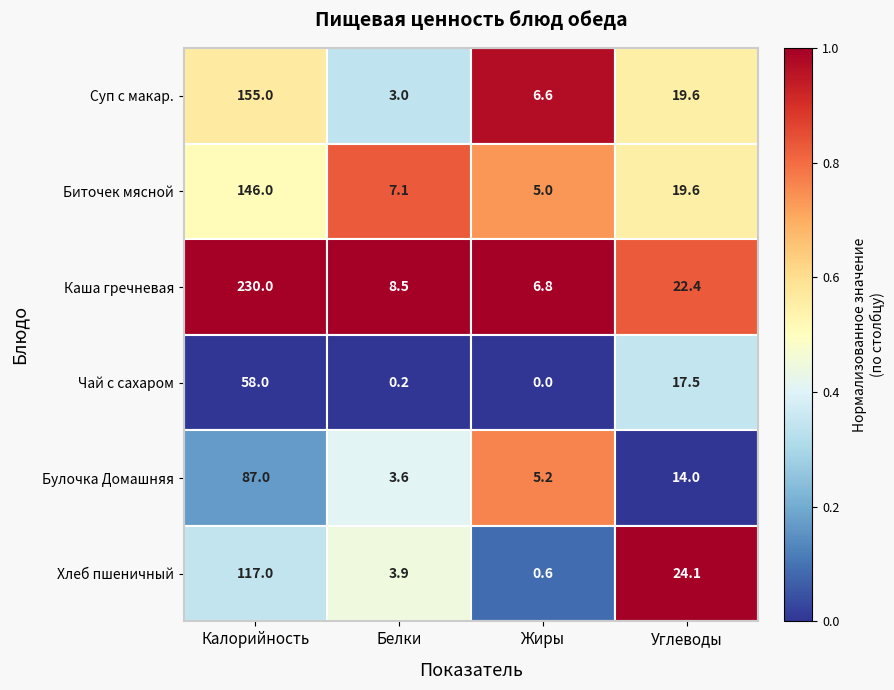

How many data points does each series have?

4